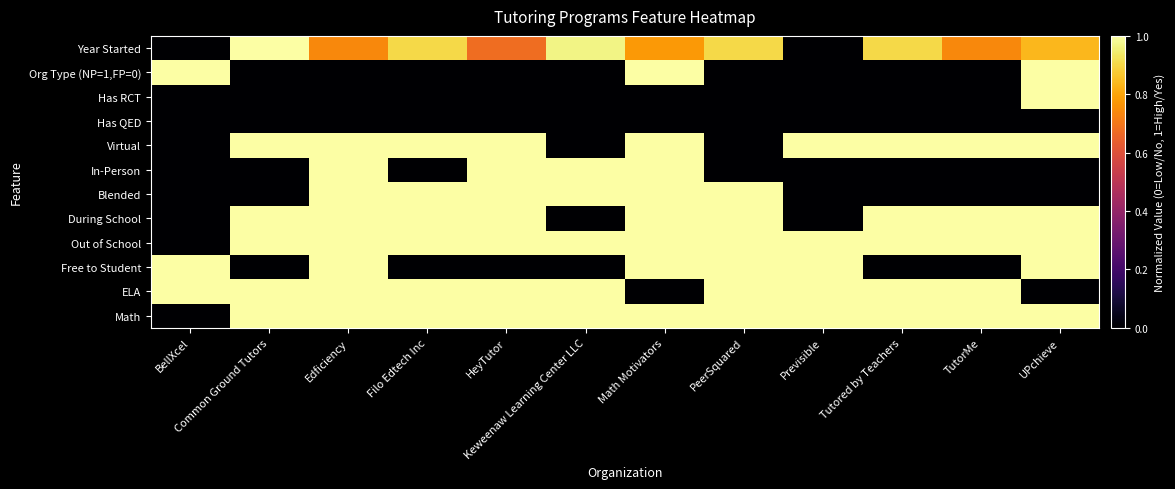

What is the total value across all series at UPchieve?

7.8